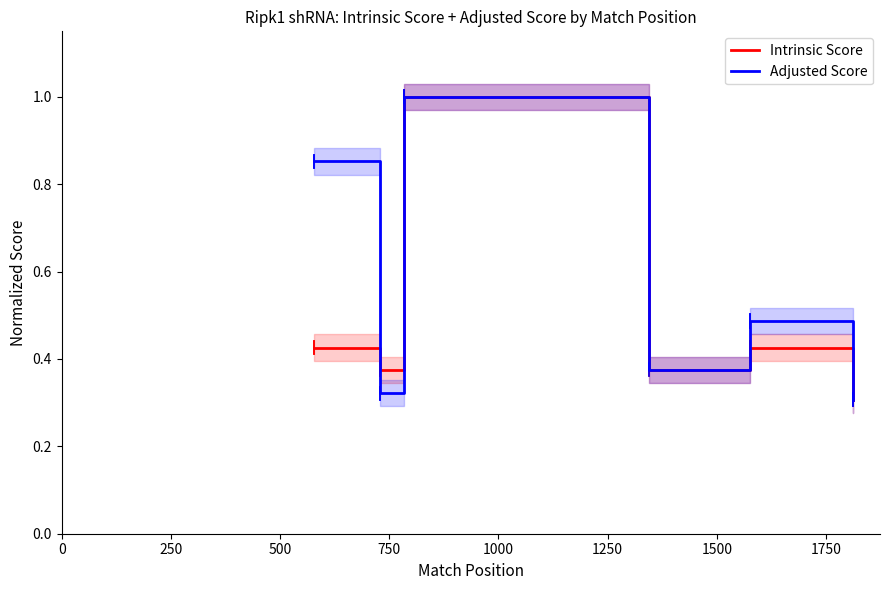

The Adjusted Score series shows 0.7 at 1750. True or false?

False